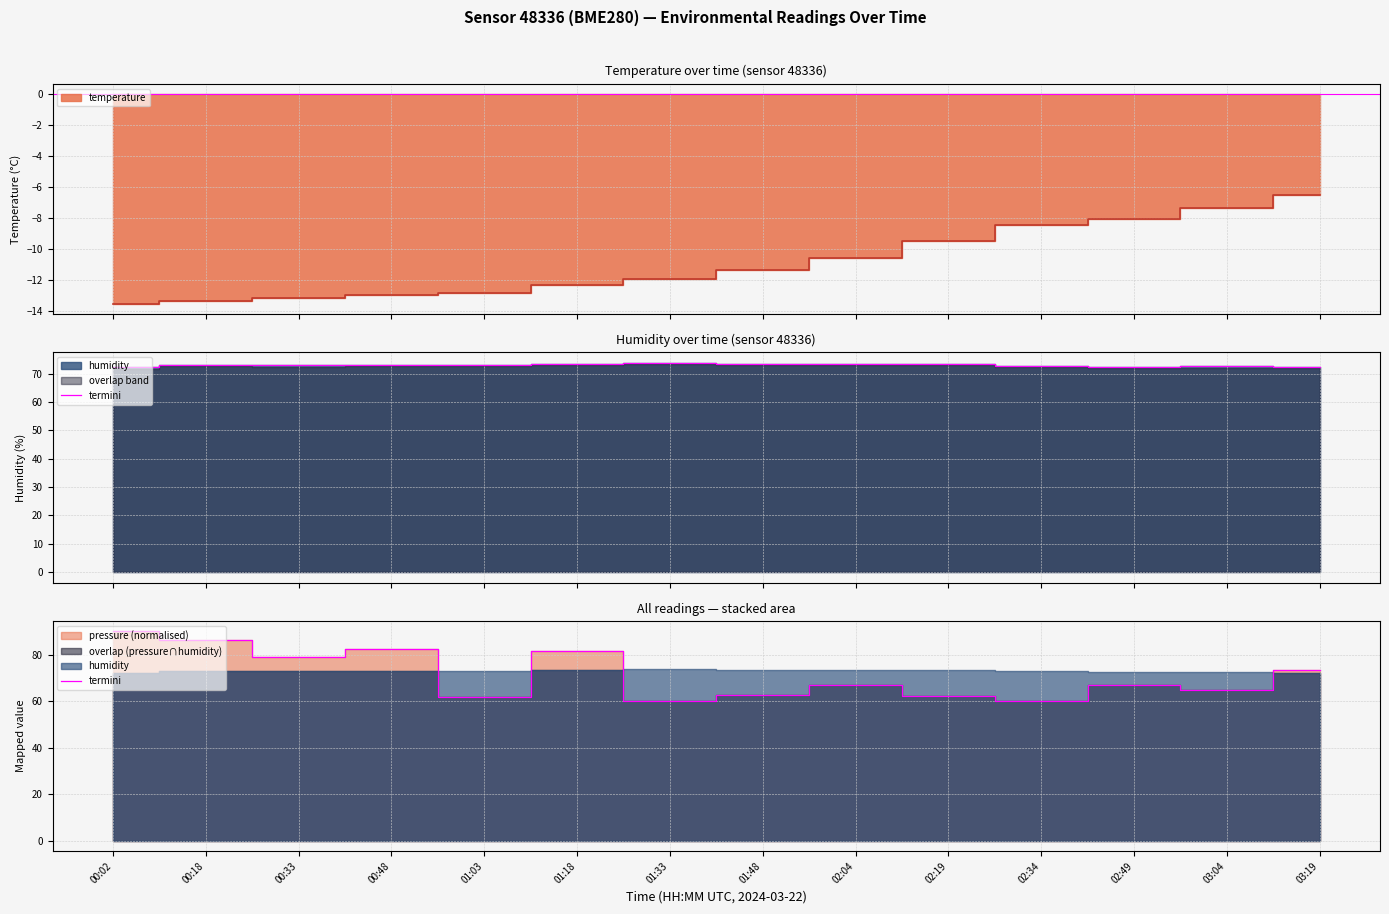

What is the sum of the values at 01:03 and 00:02?

151.7